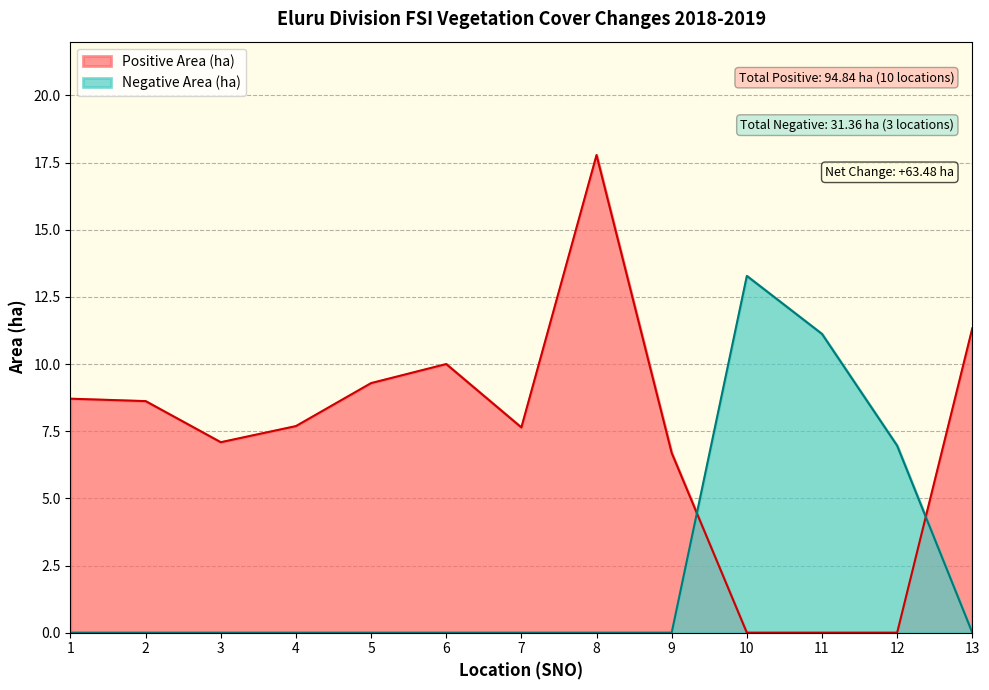

Rank the series at 5 from highest to lowest value.

Positive Area (ha), Negative Area (ha)